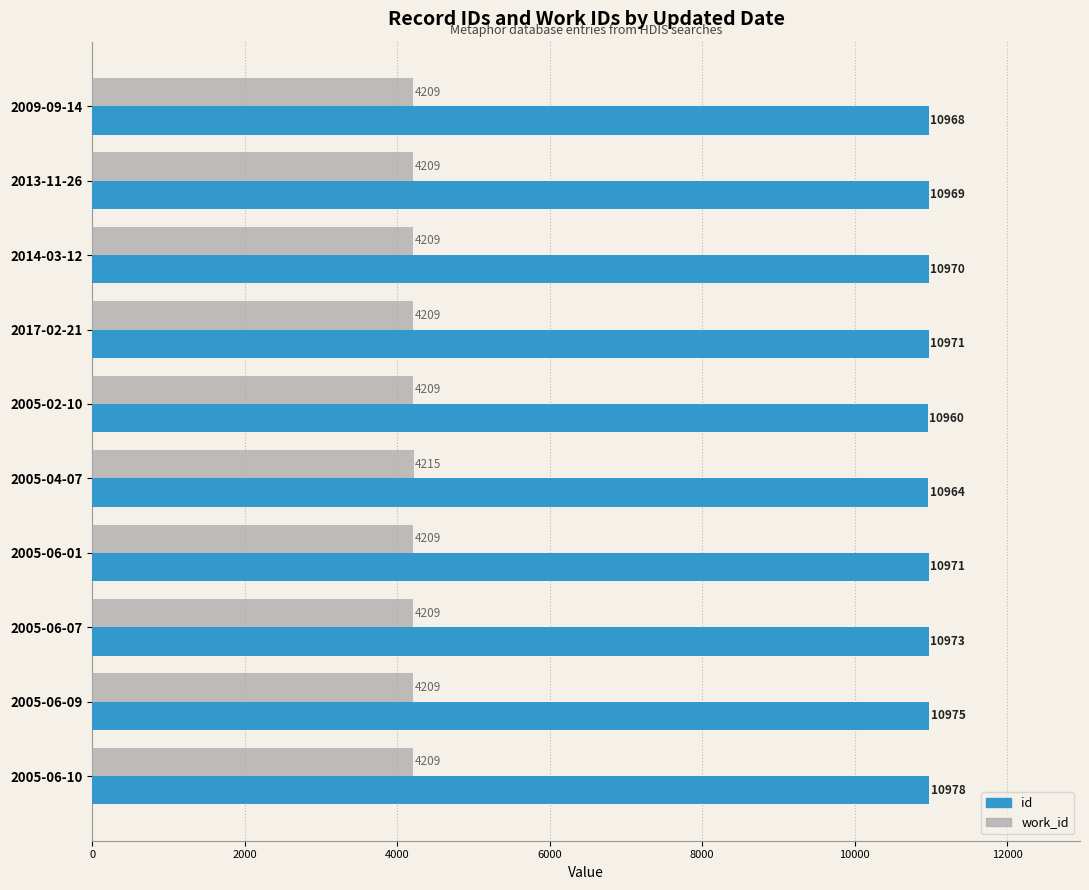

List the series in order of their peak value, lowest first.

work_id, id